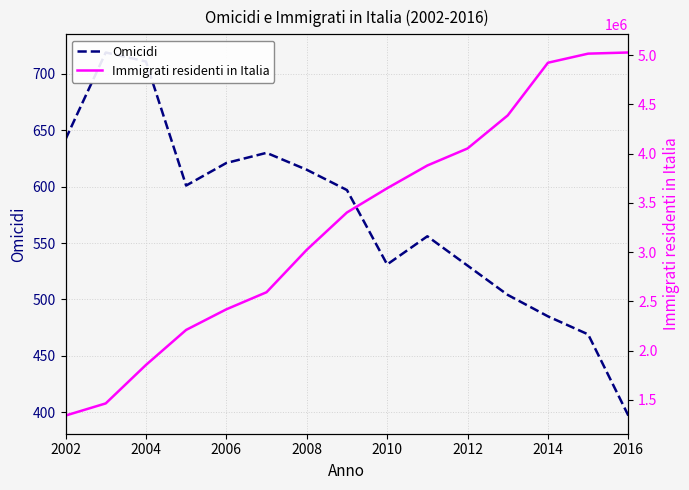

What is the minimum value for Omicidi?

397